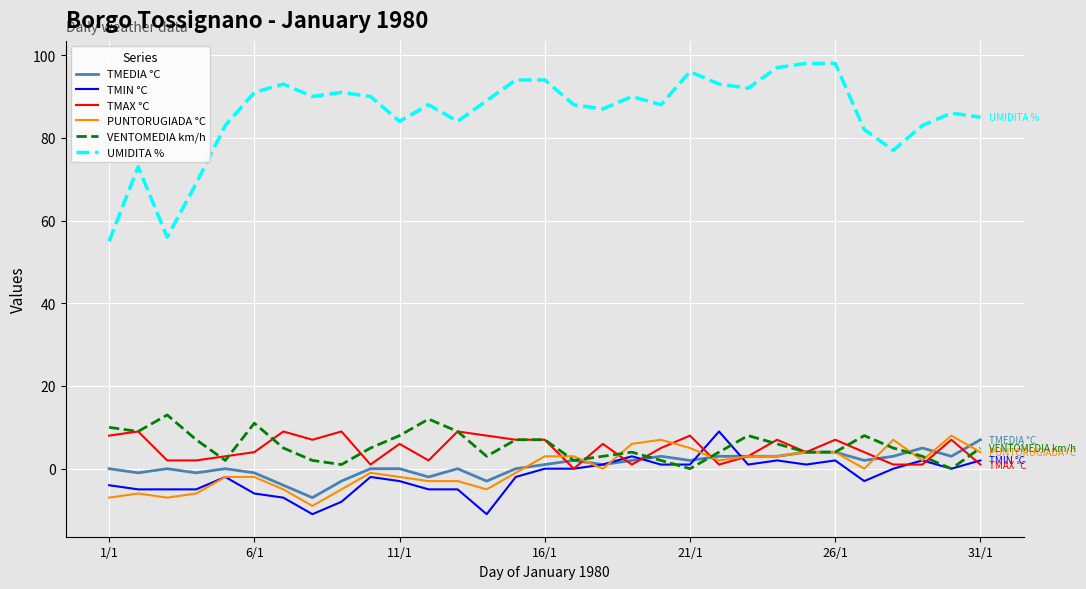

True or false: TMIN °C has more than 1 points higher than both neighbors.

True